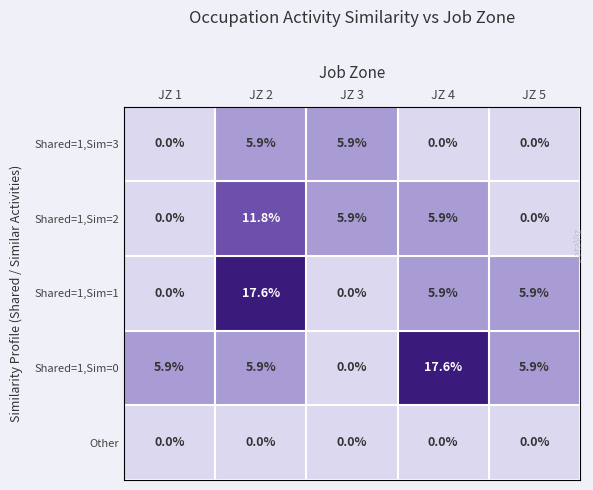

Reading left to right, what are all the values shown in this chart?

Shared=1,Sim=3: 0.0	5.9	5.9	0.0	0.0
Shared=1,Sim=2: 0.0	11.8	5.9	5.9	0.0
Shared=1,Sim=1: 0.0	17.6	0.0	5.9	5.9
Shared=1,Sim=0: 5.9	5.9	0.0	17.6	5.9
Other: 0.0	0.0	0.0	0.0	0.0